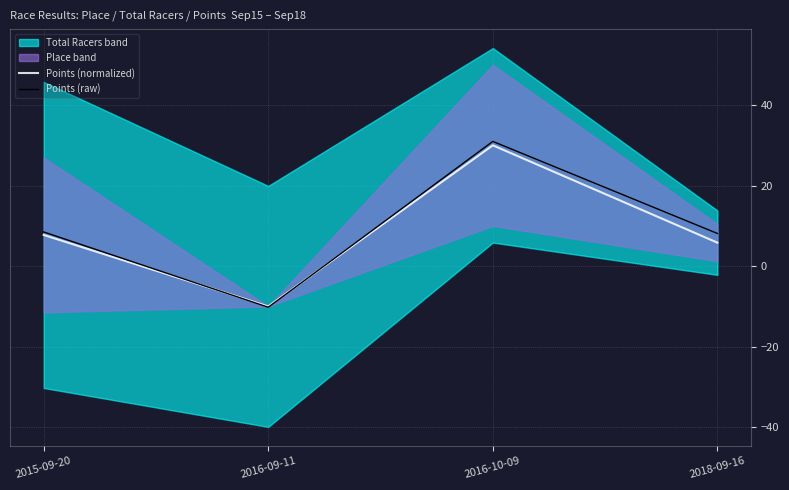

What is the sum of the Points (normalized) values at 2016-09-11 and 2018-09-16?

-4.2